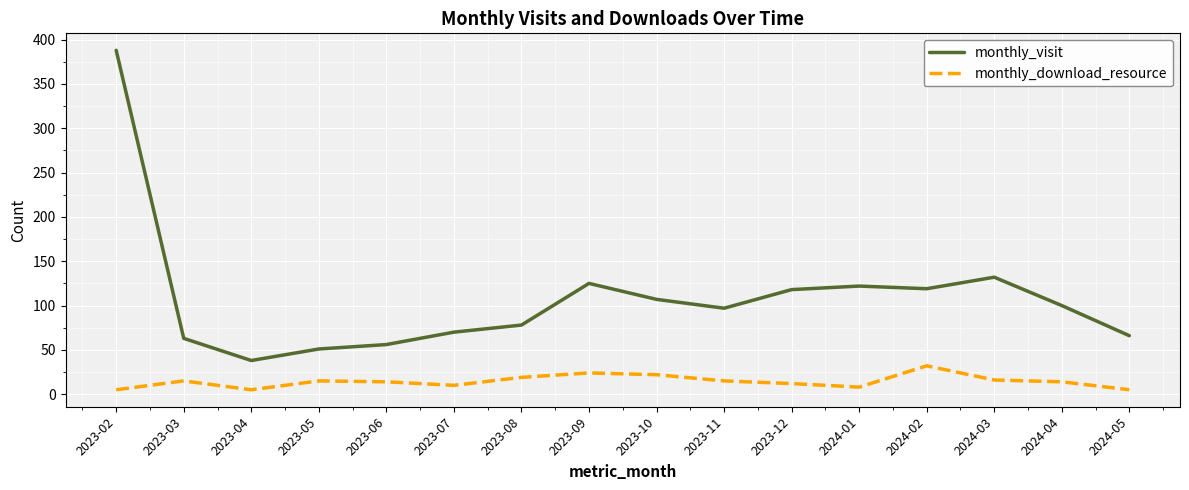

Which category has the highest value across all series?

2023-02